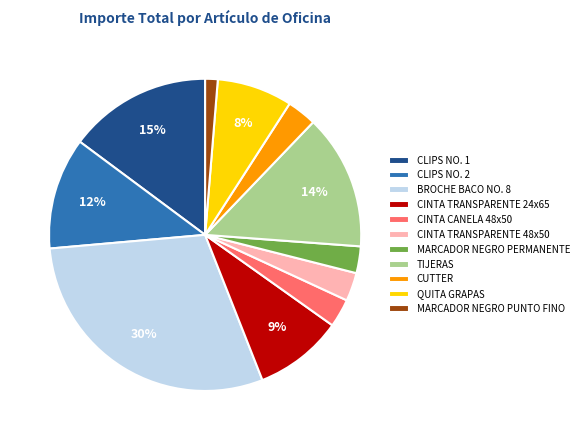

Does TIJERAS represent more than half of the total?

No